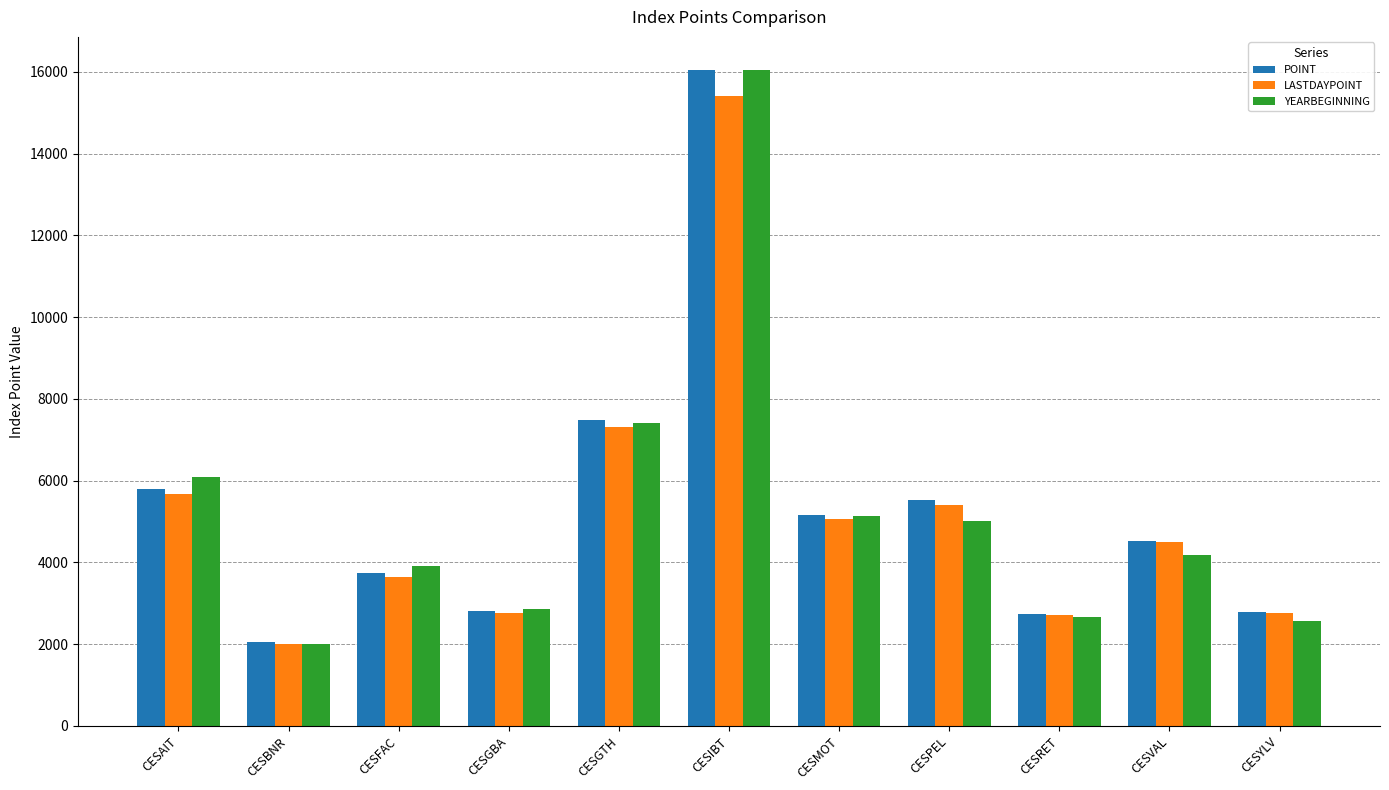

True or false: YEARBEGINNING has a value of 5013.1 at CESPEL.

True